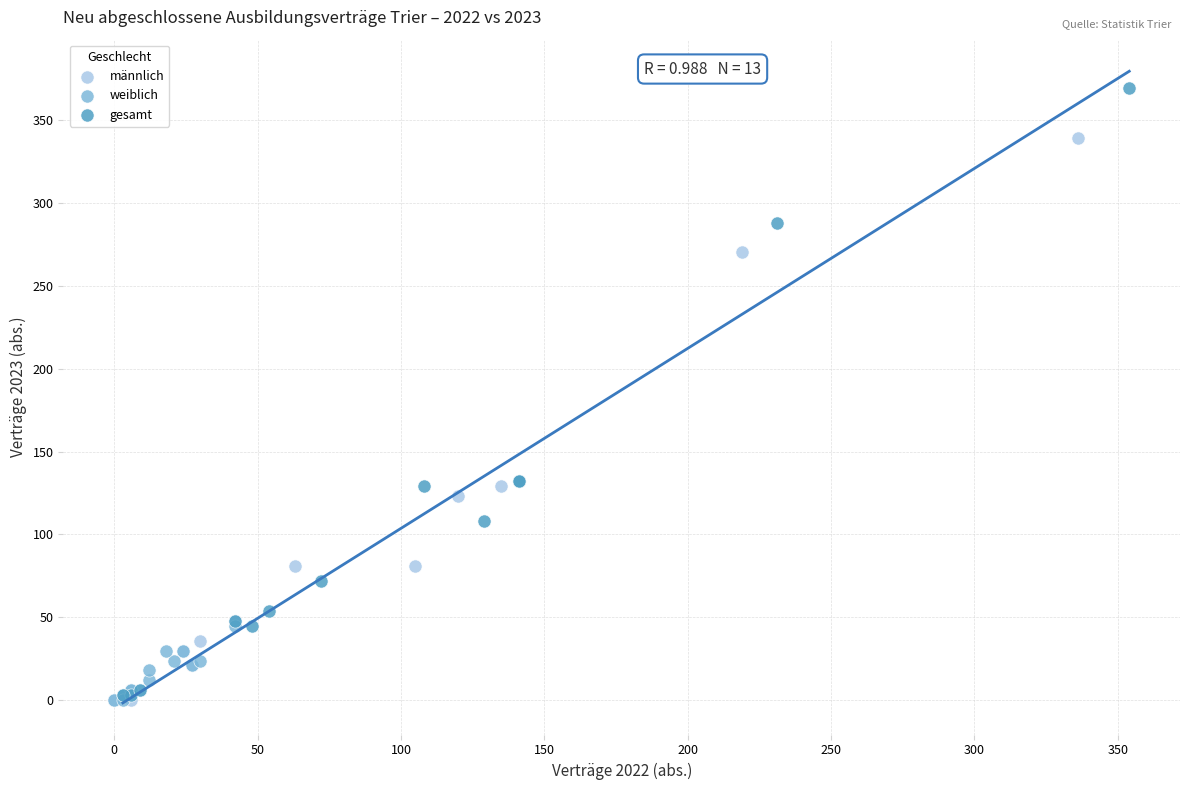

Which series has the widest spread of Y values?

gesamt